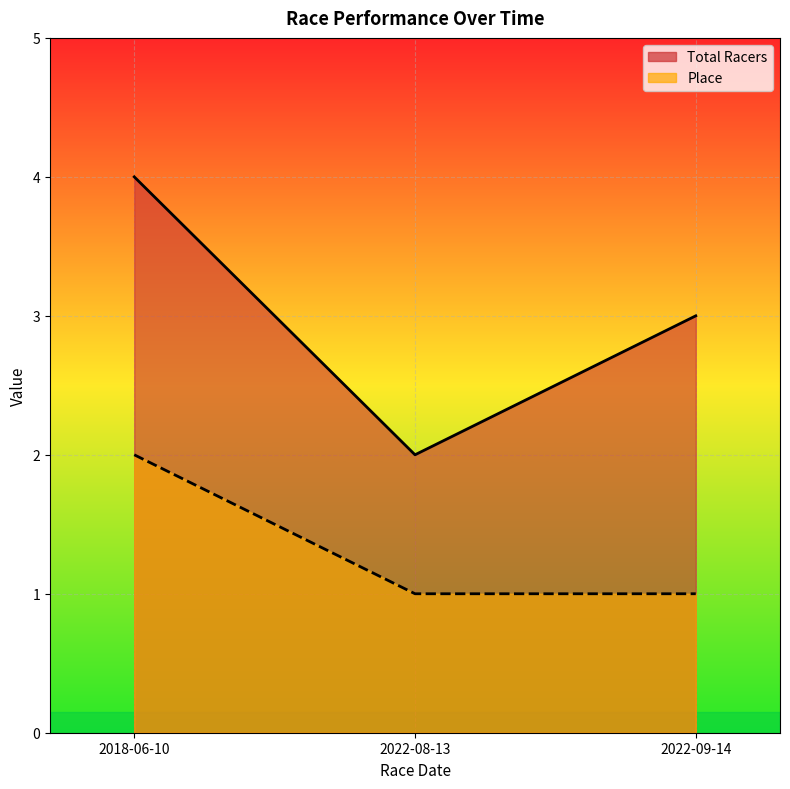

How many lines are shown in the chart?

2